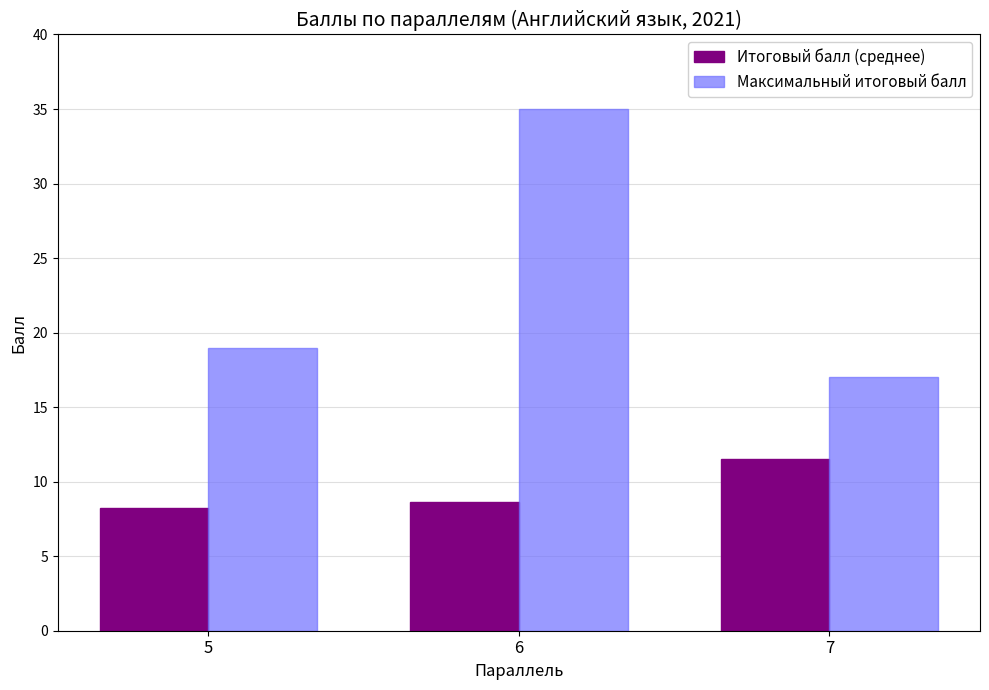

Rank the categories by Максимальный итоговый балл value from lowest to highest.

7, 5, 6